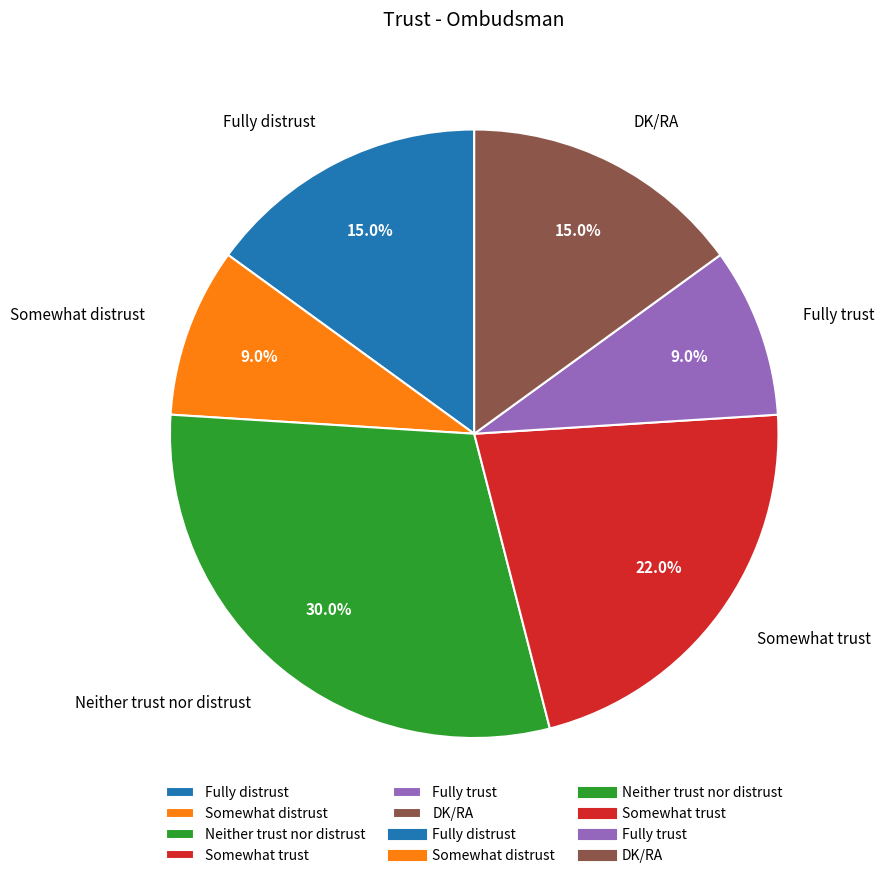

What is the ratio of the value at Somewhat distrust to the value at Neither trust nor distrust?

0.3